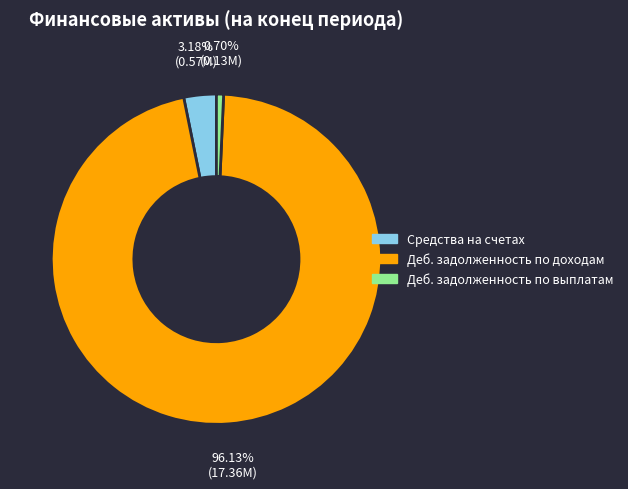

Is there any slice that represents more than half of the pie?

Yes